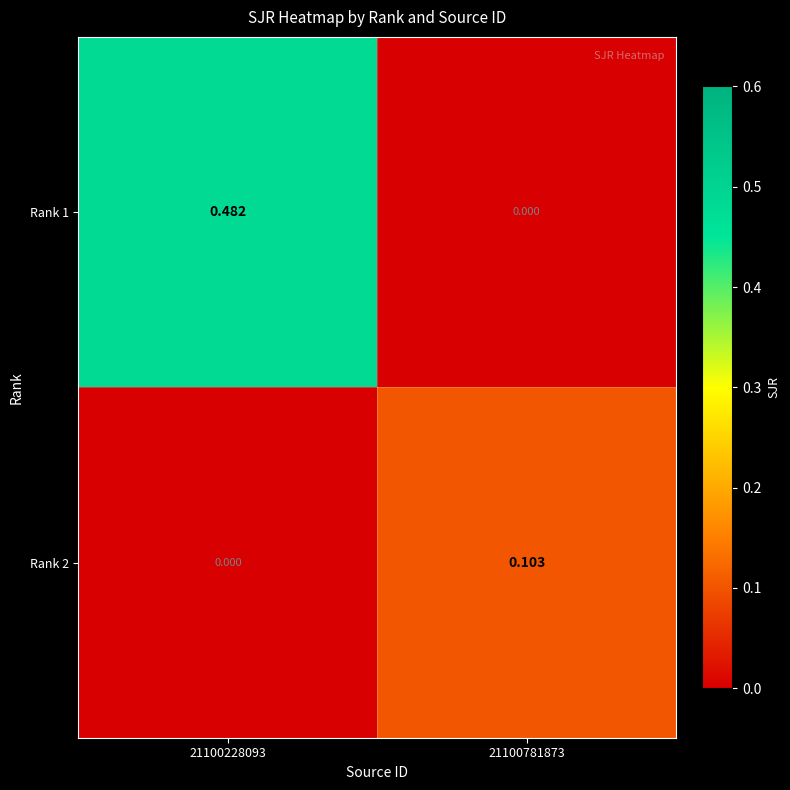

Is the value of Rank 1 at 21100228093 greater than the value of Rank 2 at 21100228093?

Yes